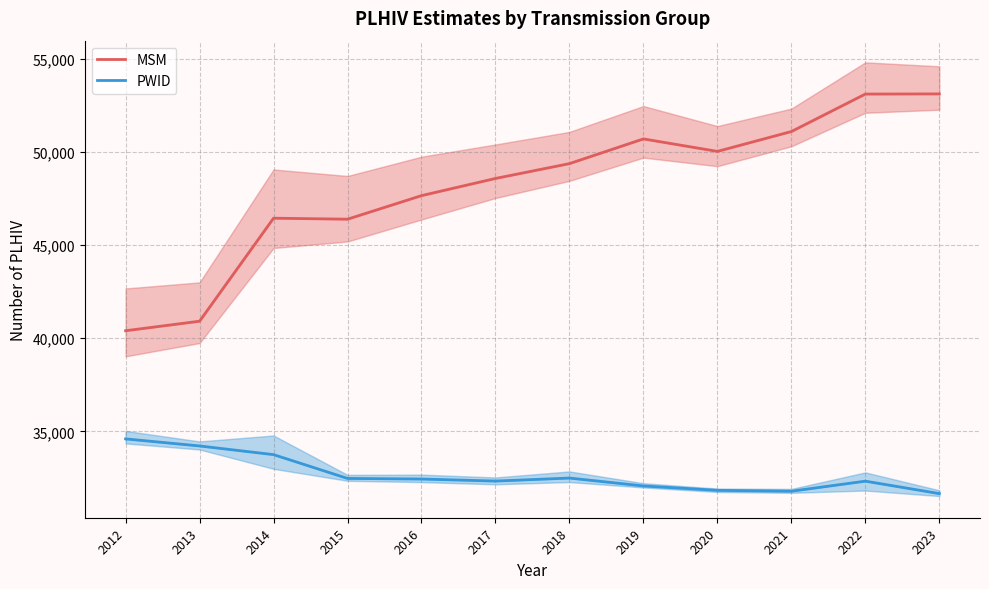

The value of MSM at 2014 is 46448.7. True or false?

True